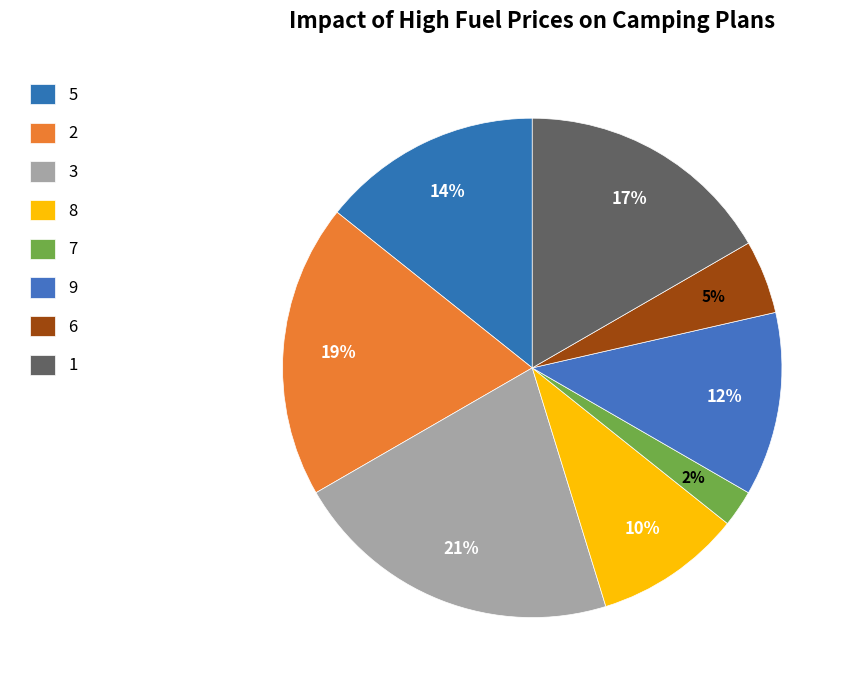

To the nearest percent, what is the difference between the largest and smallest slice percentages?

19%